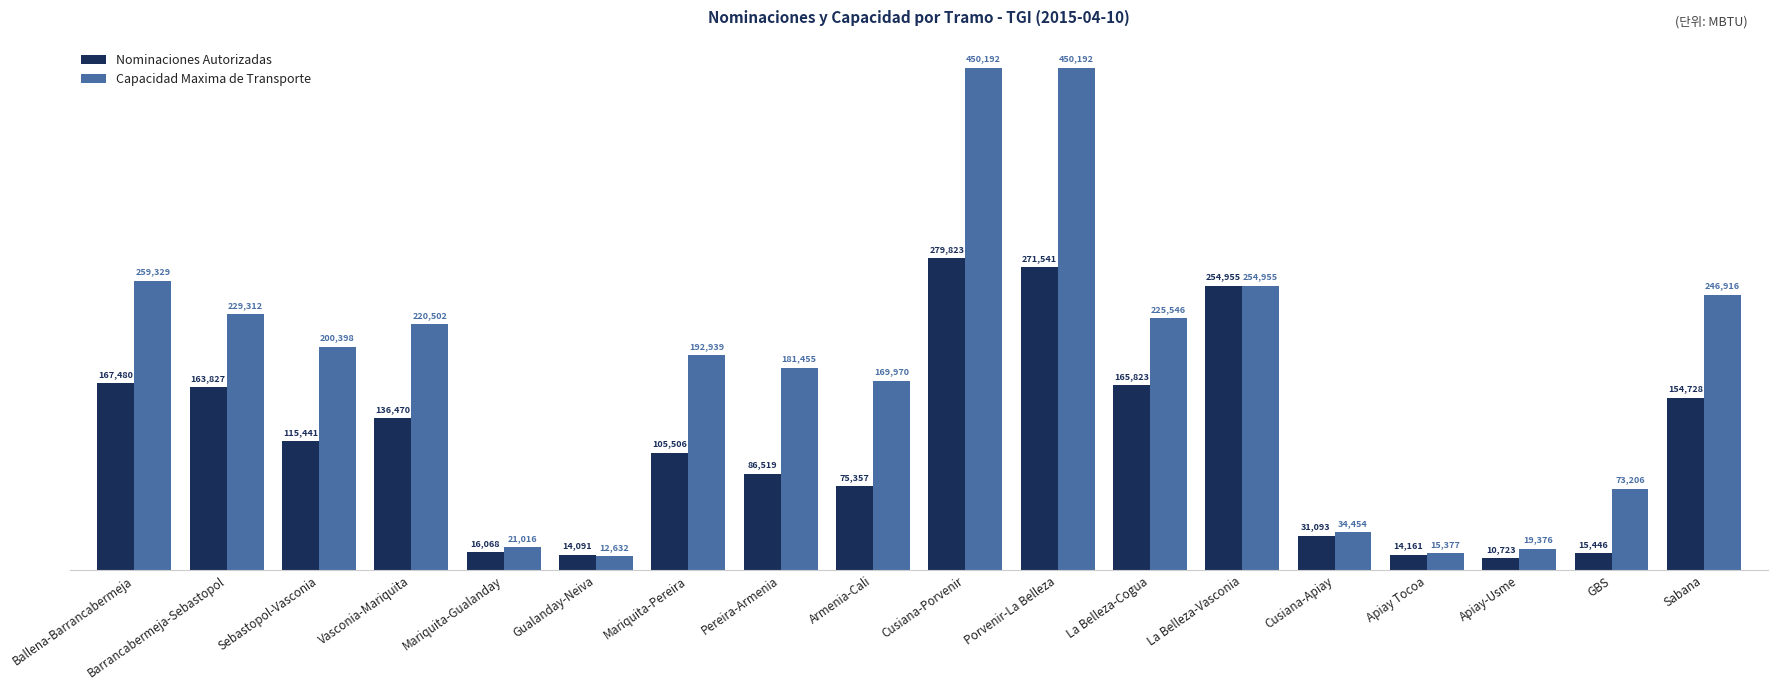

Between Pereira-Armenia and La Belleza-Vasconia, which series saw the biggest shift?

Nominaciones Autorizadas